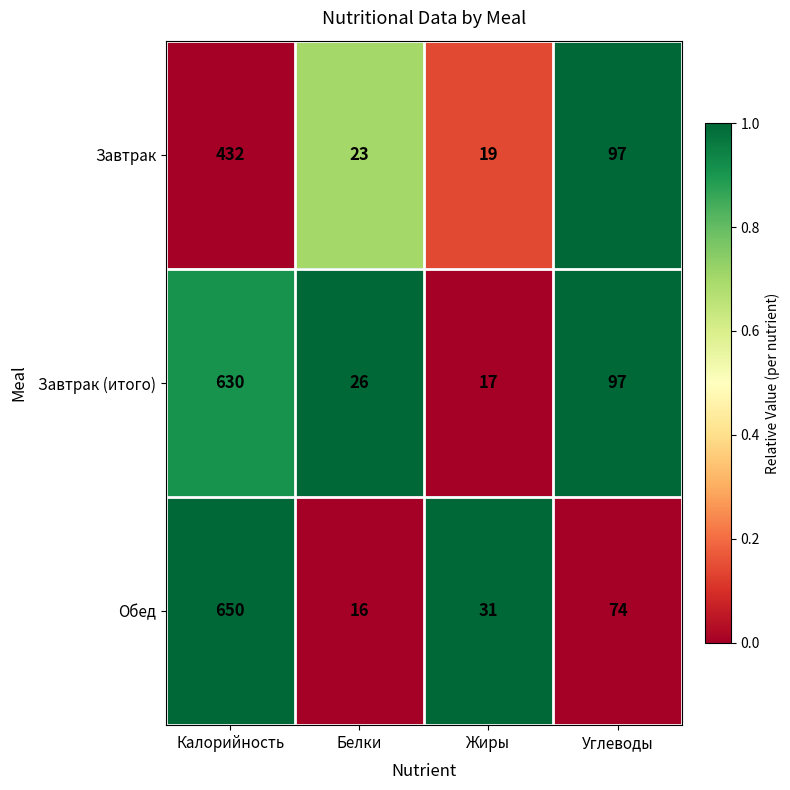

The value of Завтрак at Калорийность is 267. True or false?

False